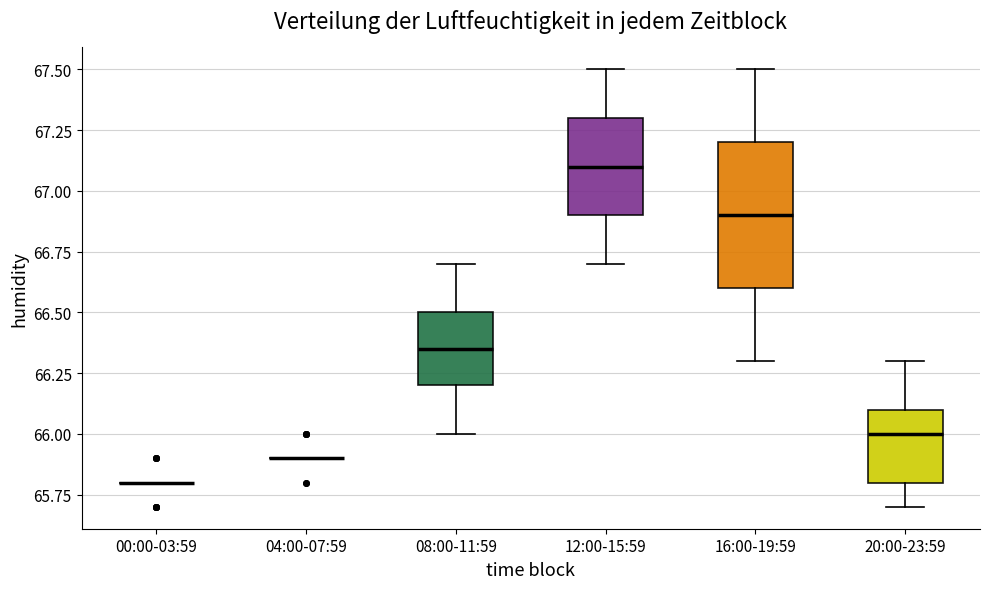

Comparing the boxes themselves (not the whiskers), which one is the tallest?

16:00-19:59